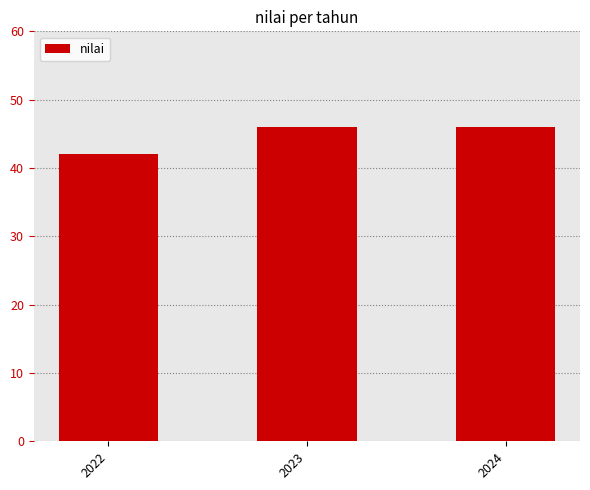

What is the average value?

45